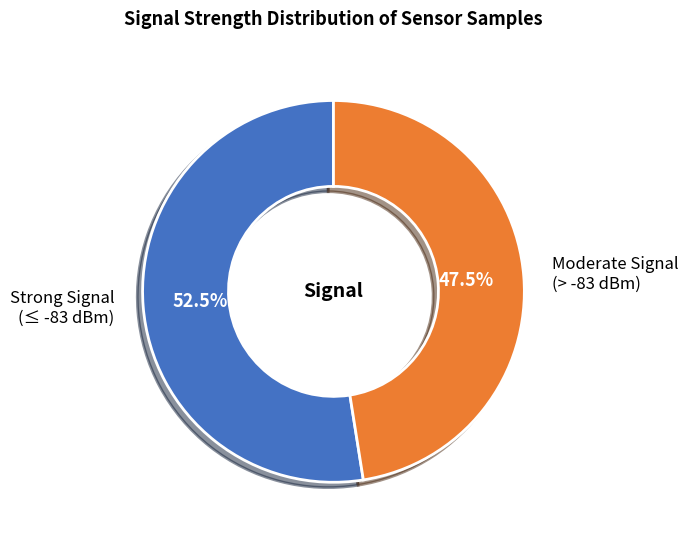

Which slice is the largest?

Strong Signal (≤ -83 dBm)